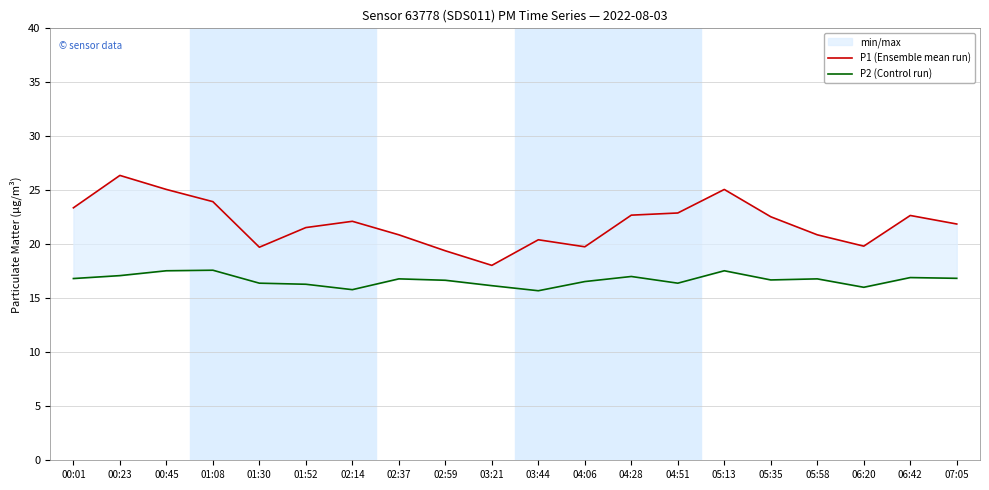

What is the label of the 20th point from the right?

00:01